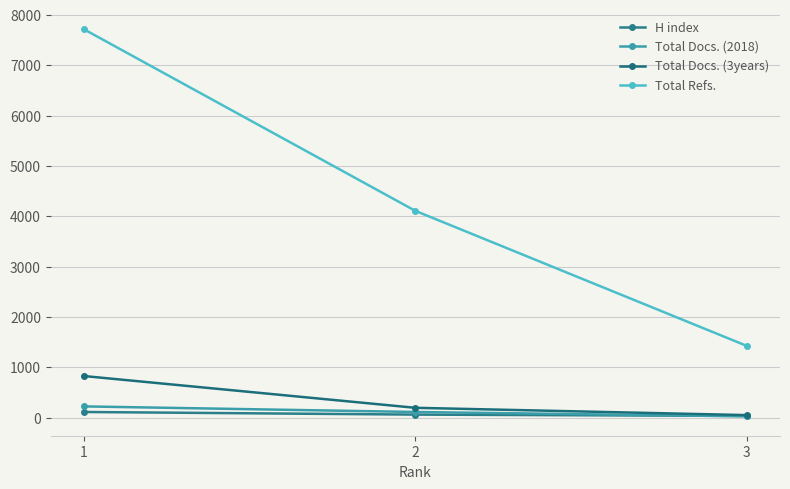

Which has a higher value, 2 or 1?

1